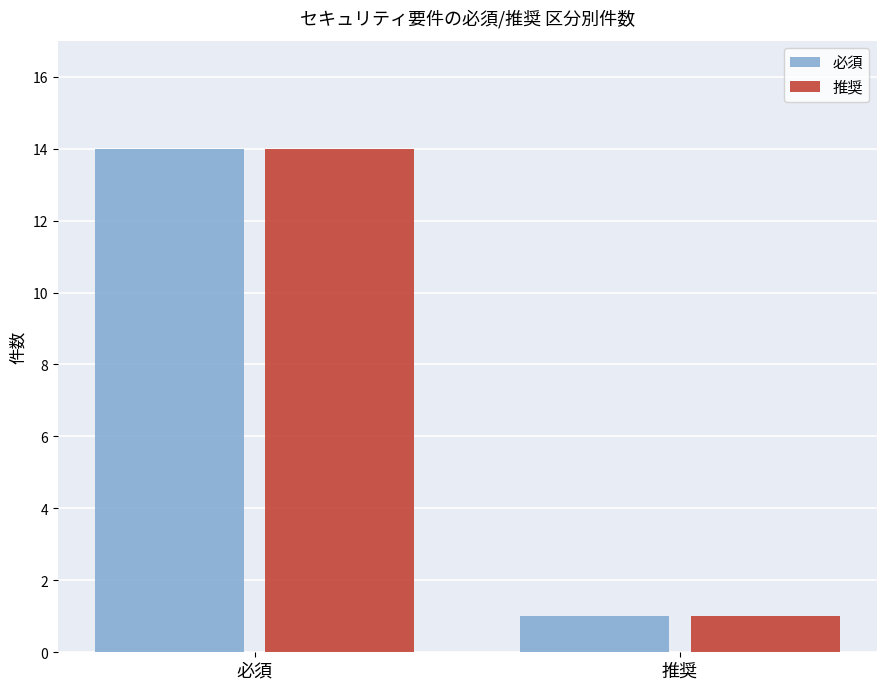

At which category is the sum across all series the highest?

必須